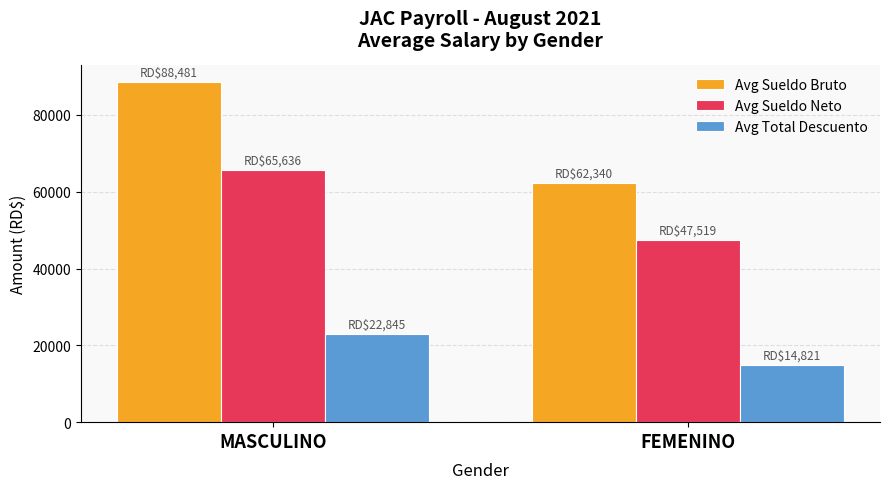

Is the value of Avg Sueldo Bruto at MASCULINO greater than the value of Avg Total Descuento at MASCULINO?

Yes